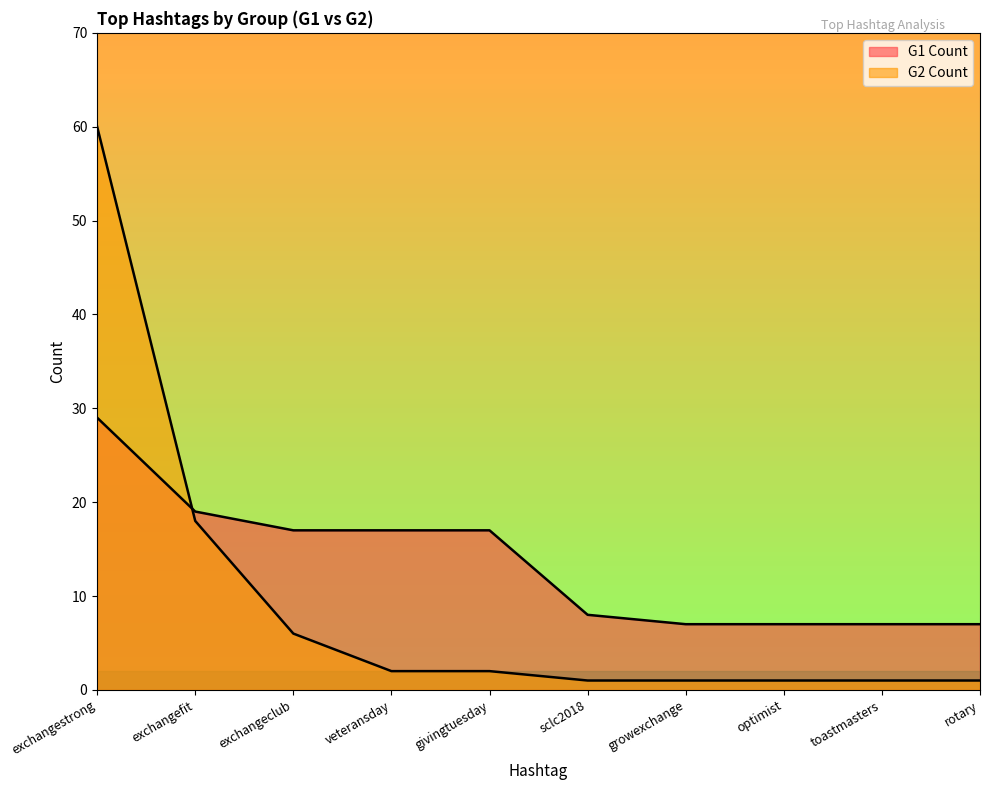

At how many categories does at least one series exceed 11?

5